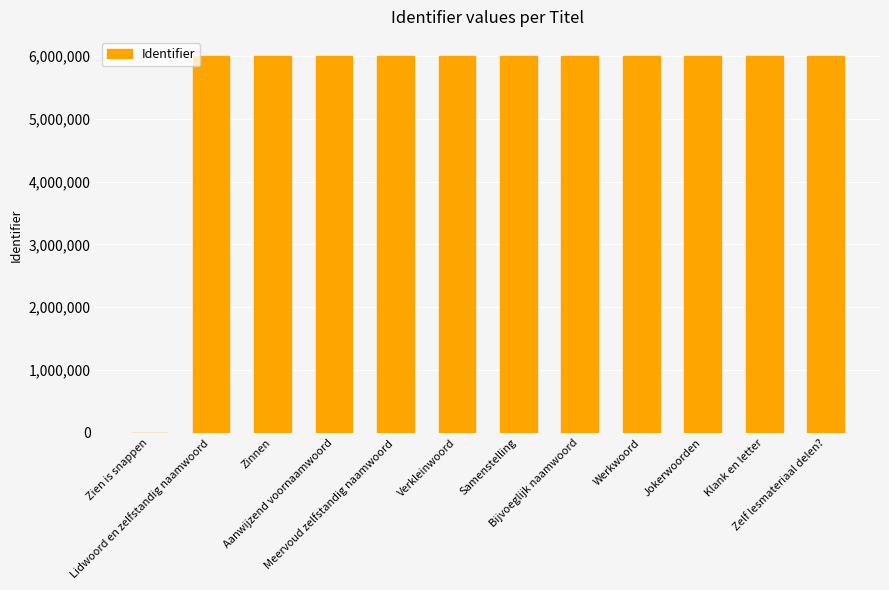

What is the approximate value at Jokerwoorden, to the nearest 50?

6001650